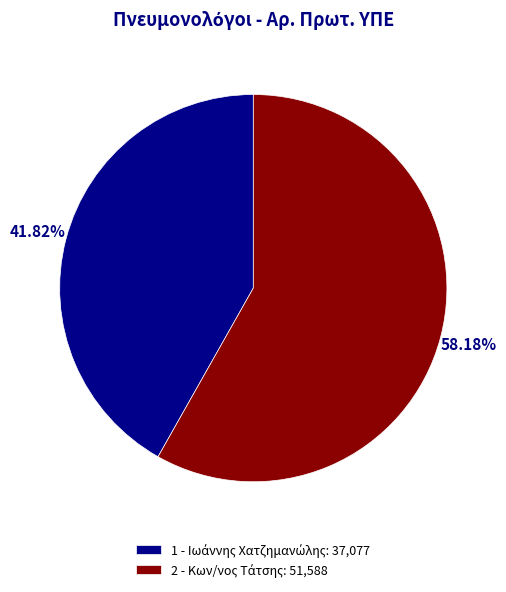

How many segments does this pie chart have?

2